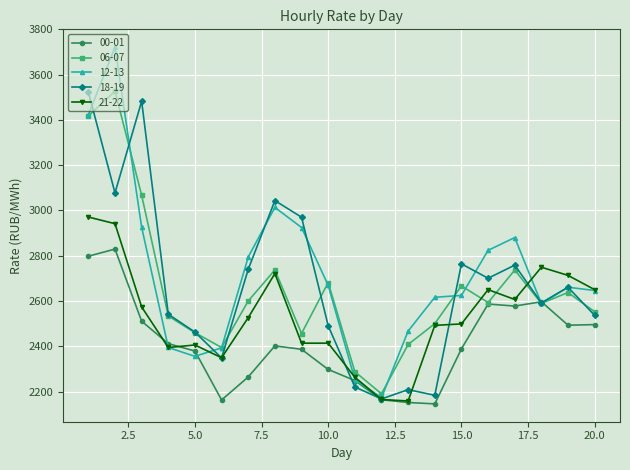

At how many categories does at least one series exceed 3395?

3